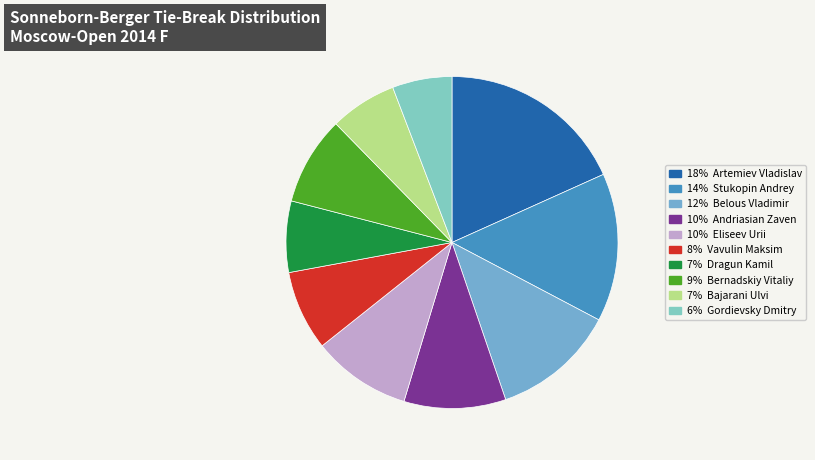

How many segments does this pie chart have?

10